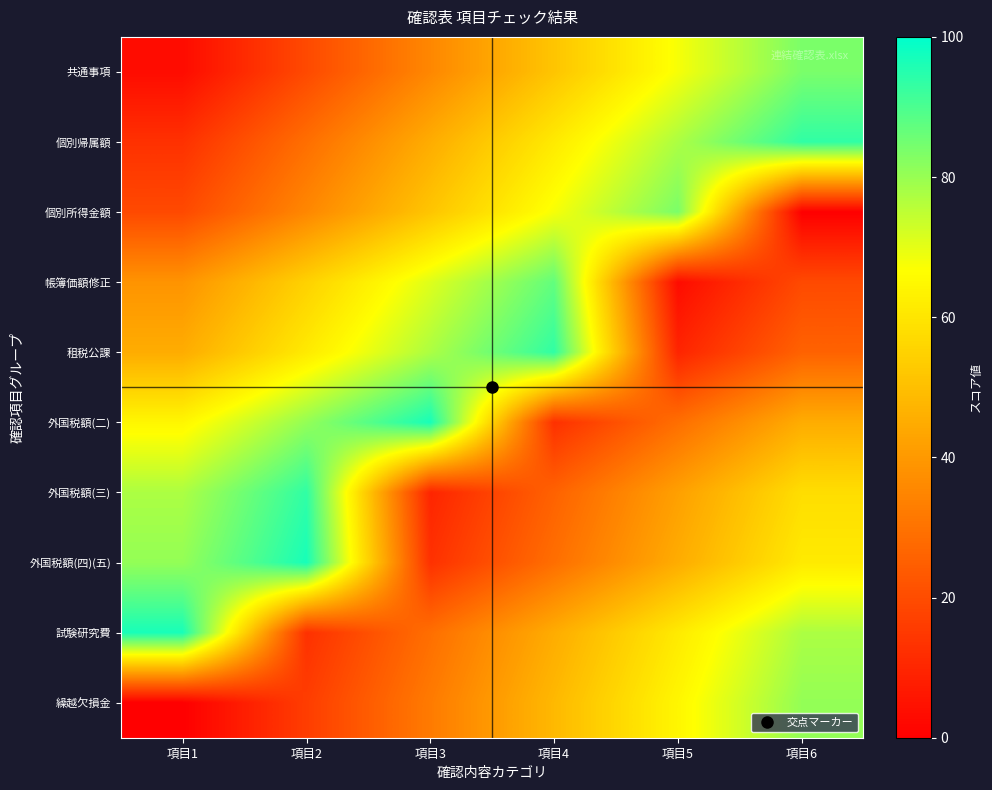

Reading left to right, what are all the values shown in this chart?

共通事項: 項目1=3.2	項目2=19.4	項目3=35.5	項目4=51.6	項目5=67.7	項目6=83.9
個別帰属額: 項目1=12.9	項目2=29.0	項目3=45.2	項目4=61.3	項目5=77.4	項目6=93.5
個別所得金額: 項目1=19.4	項目2=35.5	項目3=51.6	項目4=67.7	項目5=83.9	項目6=0.0
帳簿価額修正: 項目1=38.7	項目2=54.8	項目3=71.0	項目4=87.1	項目5=3.2	項目6=19.4
租税公課: 項目1=45.2	項目2=61.3	項目3=77.4	項目4=93.5	項目5=9.7	項目6=25.8
外国税額(二): 項目1=64.5	項目2=80.6	項目3=96.8	項目4=12.9	項目5=29.0	項目6=45.2
外国税額(三): 項目1=77.4	項目2=93.5	項目3=9.7	項目4=25.8	項目5=41.9	項目6=58.1
外国税額(四)(五): 項目1=80.6	項目2=96.8	項目3=12.9	項目4=29.0	項目5=45.2	項目6=61.3
試験研究費: 項目1=96.8	項目2=12.9	項目3=29.0	項目4=45.2	項目5=61.3	項目6=77.4
繰越欠損金: 項目1=0.0	項目2=16.1	項目3=32.3	項目4=48.4	項目5=64.5	項目6=80.6